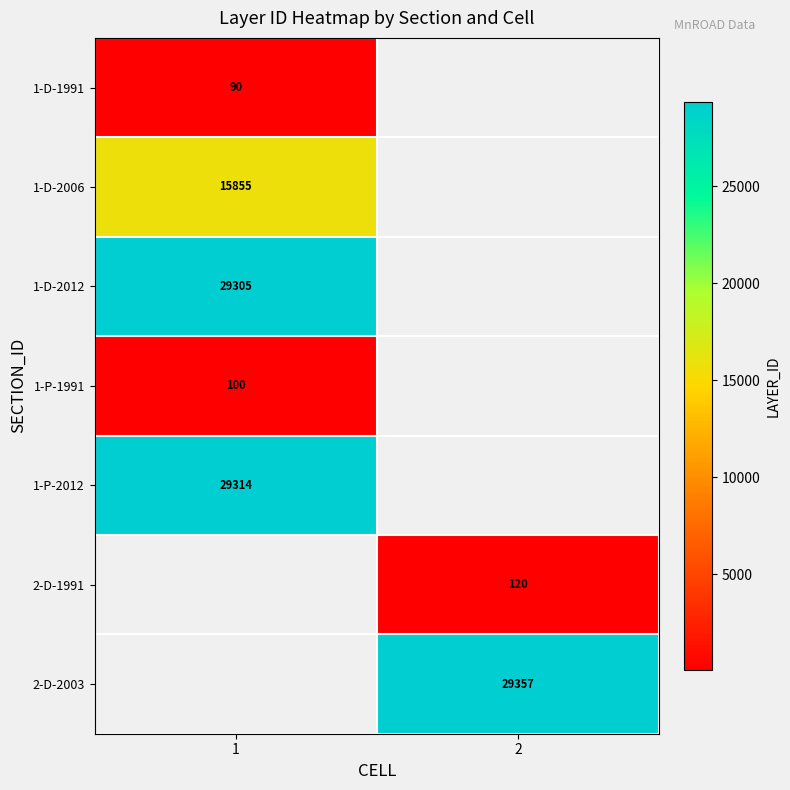

True or false: 1-P-1991 has a value of 154 at 1.

False